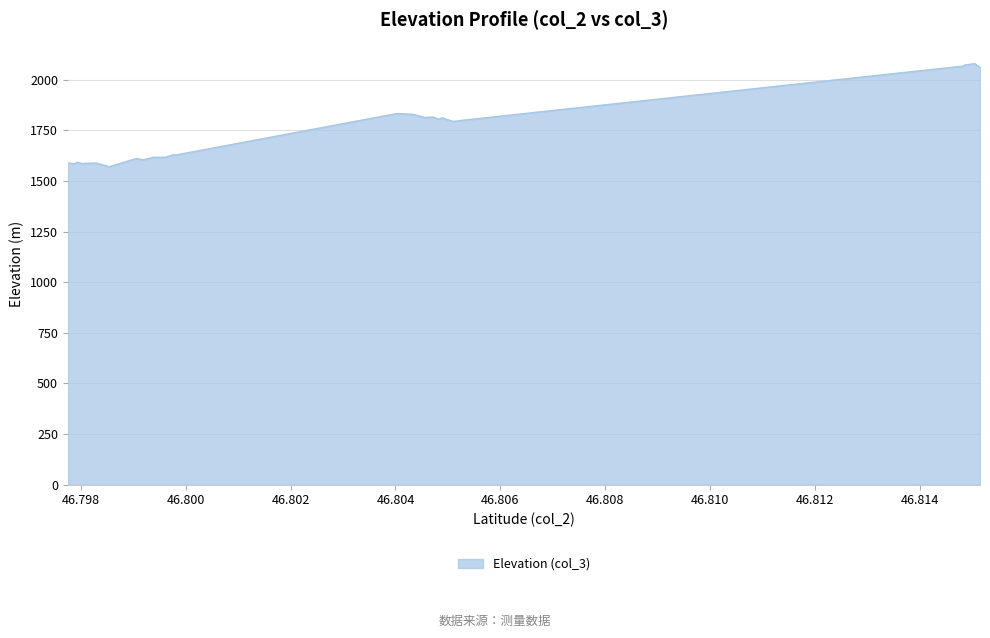

Does the chart have visible grid lines?

Yes